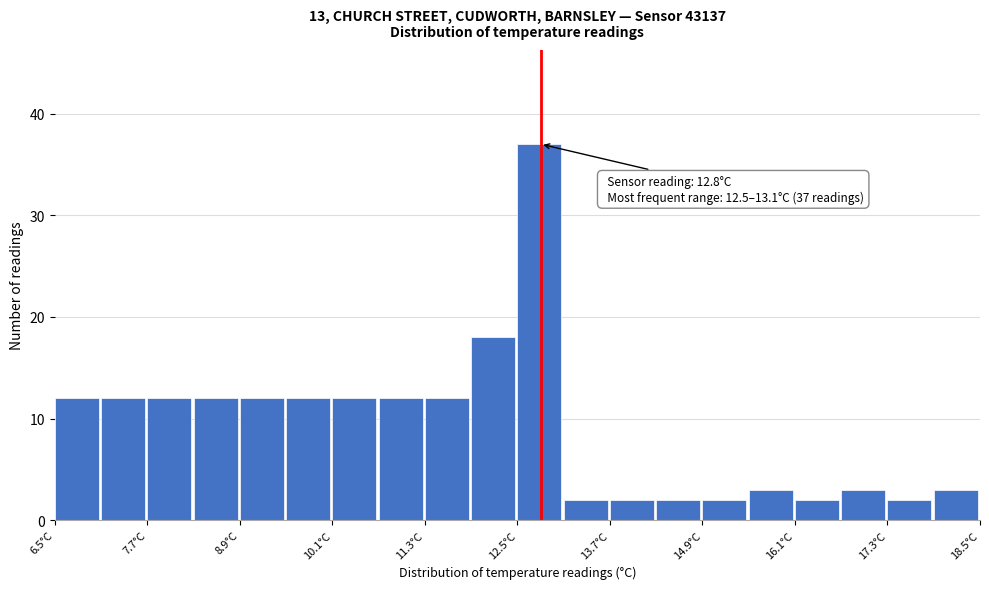

Read against the x-axis, roughly where is the centre of the tallest bar?

12.8